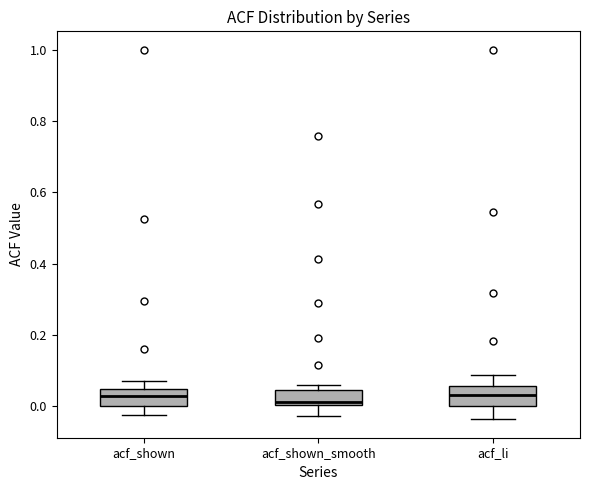

Where does the upper whisker of the box for acf_shown end on the y-axis? The values are not printed on the chart, so give them approximately, as read against the axis.

0.08